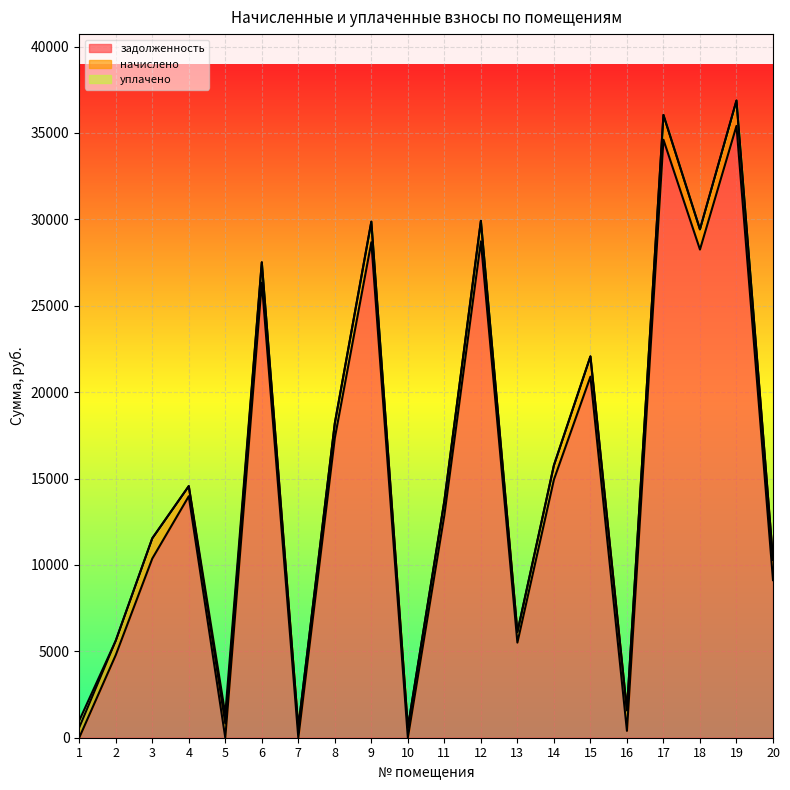

What is the difference between the maximum and minimum values in the уплачено series?

540.0